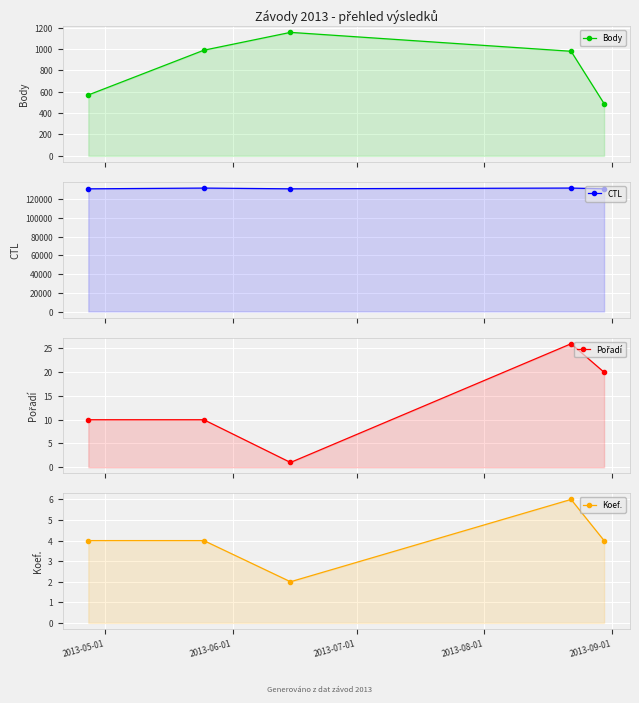

What are all the series names shown in the legend?

Body, CTL, Pořadí, Koef.